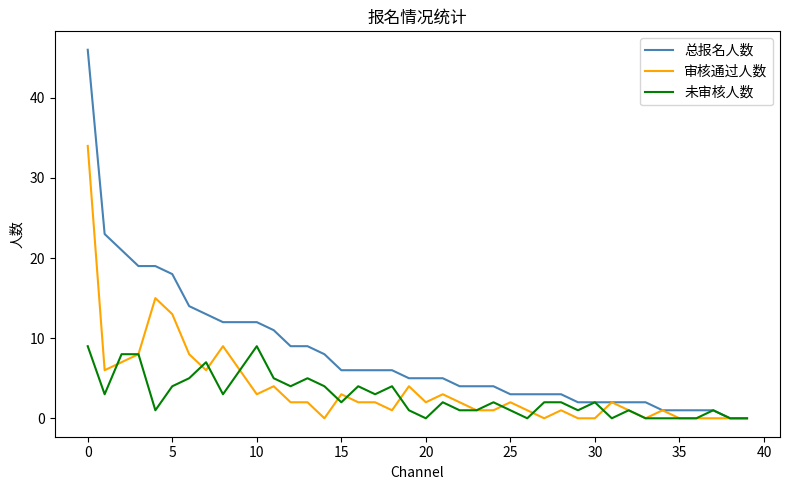

Which series has the largest total across all categories?

总报名人数